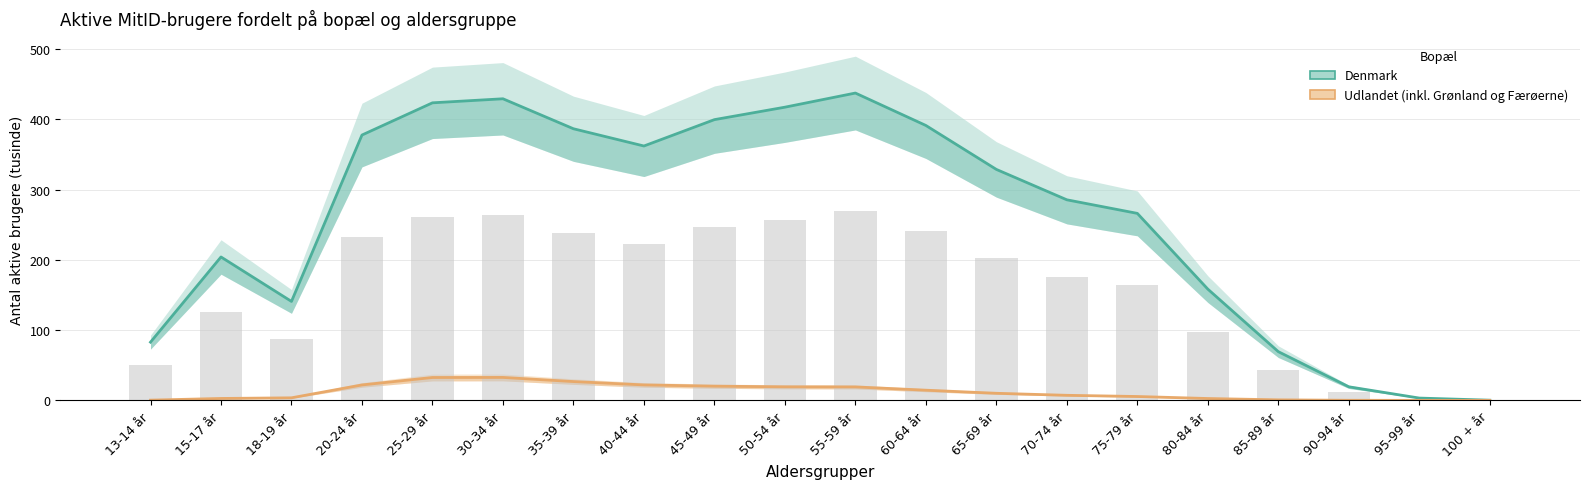

Which series has the widest spread of values?

Denmark